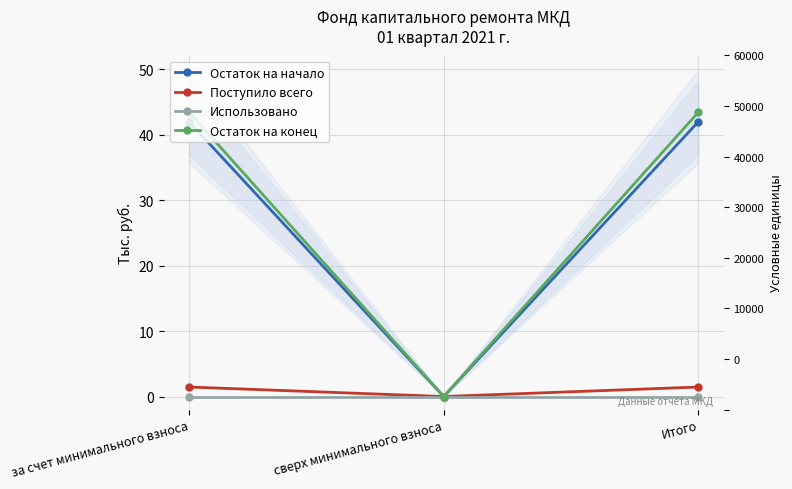

Is the value of Остаток на начало at за счет минимального взноса greater than the value of Остаток на конец at сверх минимального взноса?

Yes